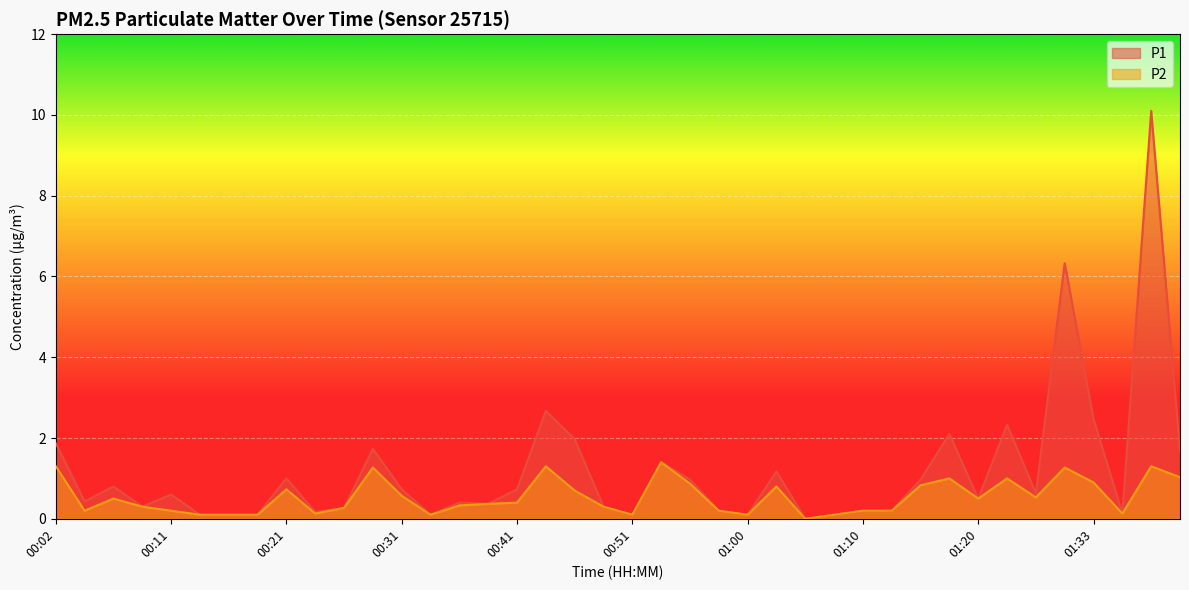

True or false: P1 and P2 intersect in this chart.

False